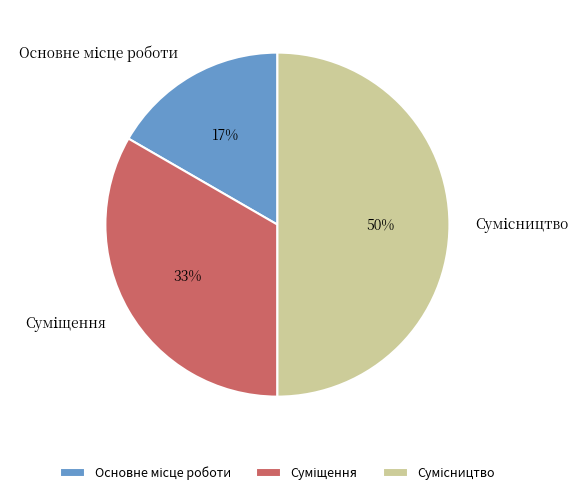

To the nearest percent, what is the average slice percentage?

33%